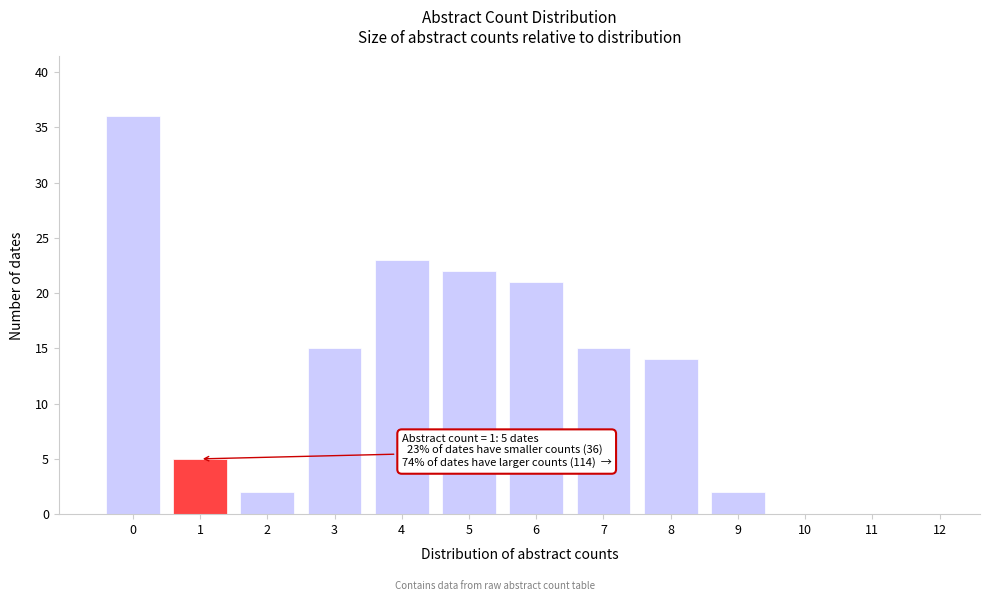

Reading left to right, list all the values displayed in this chart.

0=36	1=5	2=2	3=15	4=23	5=22	6=21	7=15	8=14	9=2	10=0	11=0	12=0